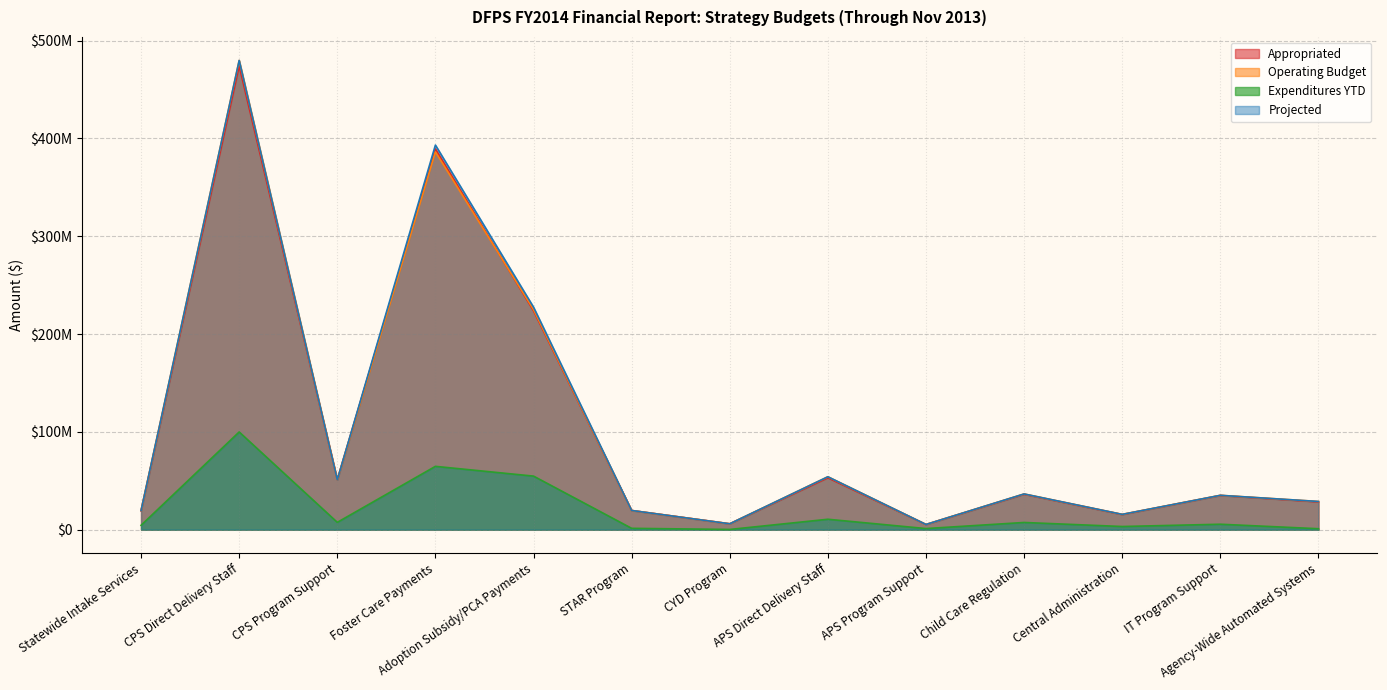

Which series has the largest total across all categories?

Projected